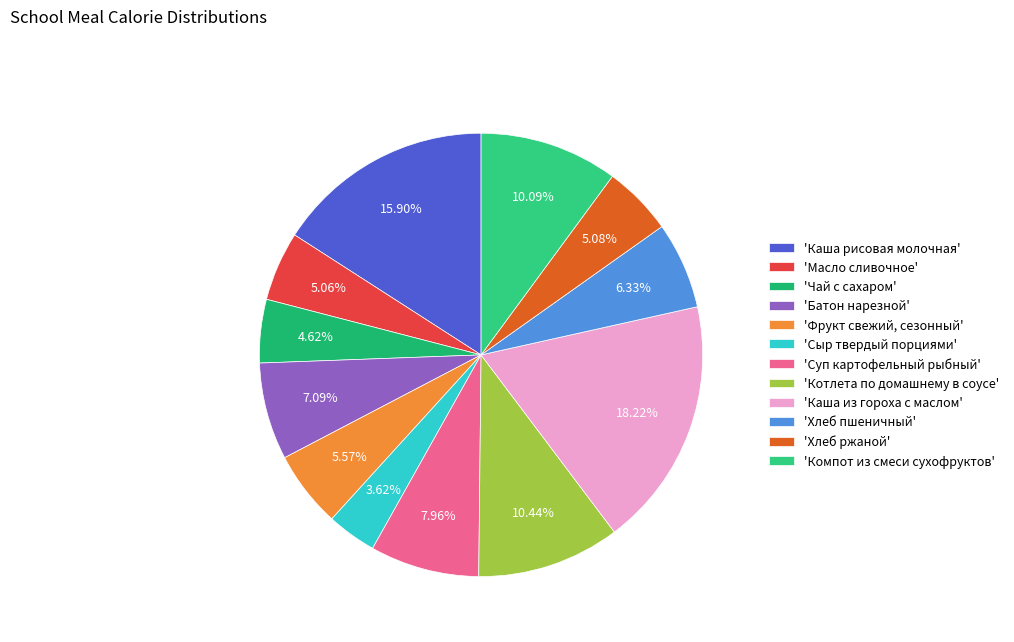

Count the number of slices in the pie.

12